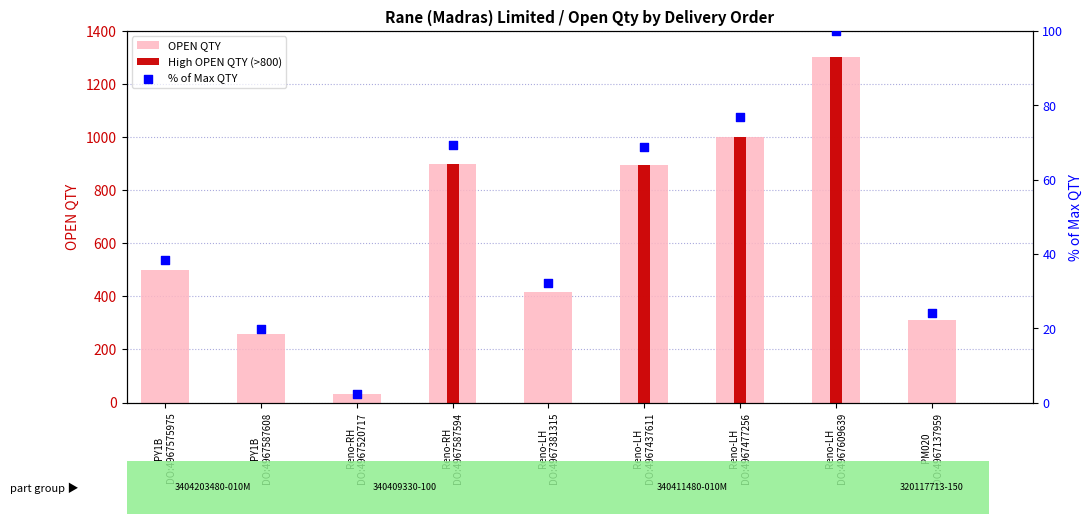

Which series reaches the maximum Y coordinate?

OPEN QTY